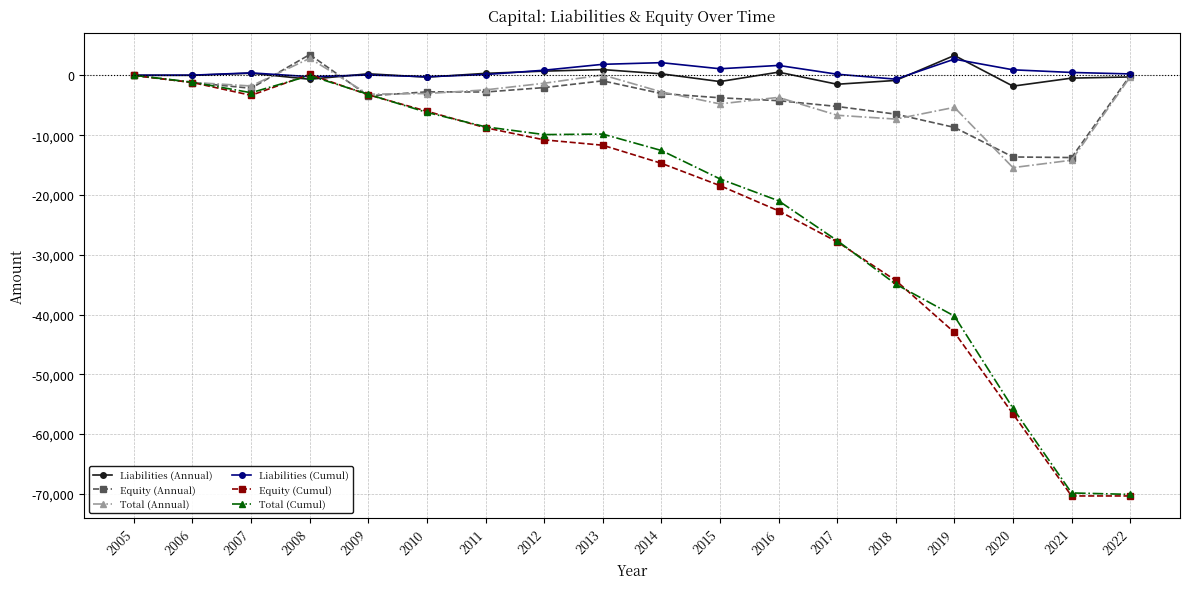

True or false: Equity (Cumul) has a value of -5978.2 at 2010.

True